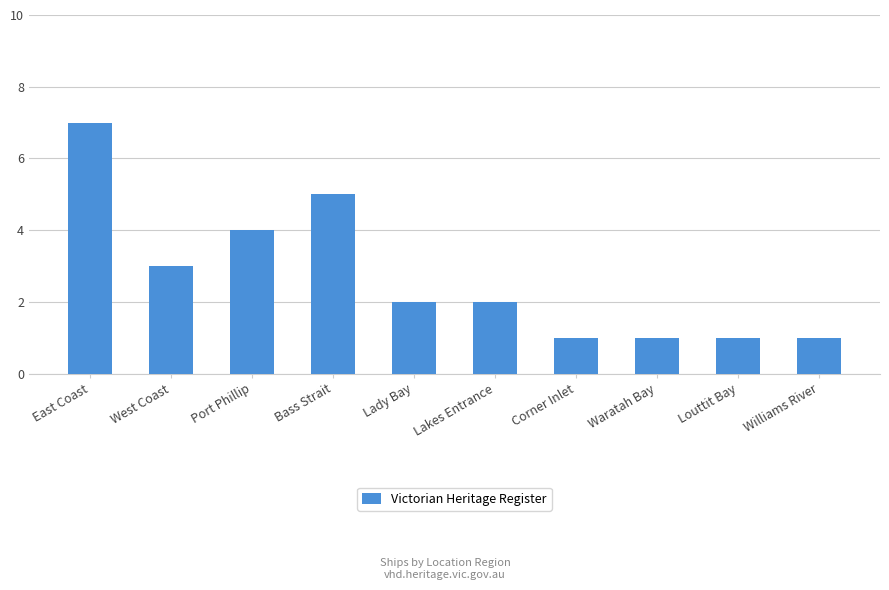

Which label corresponds to the largest value in the chart?

East Coast